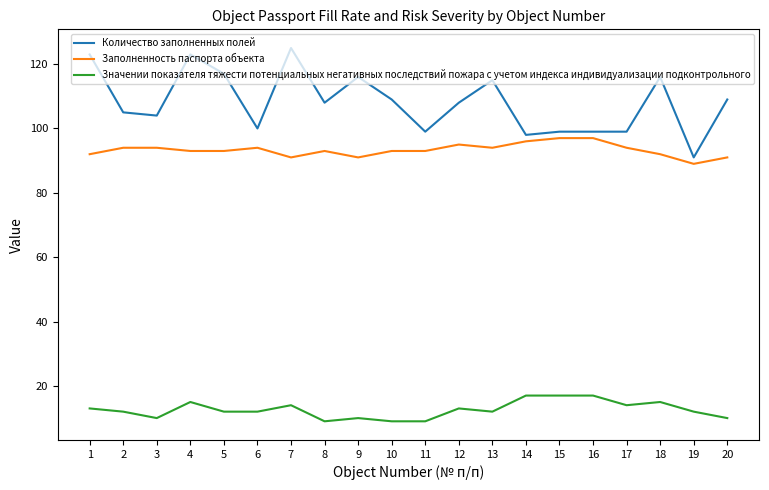

Is this an area chart (filled region under the line)?

No